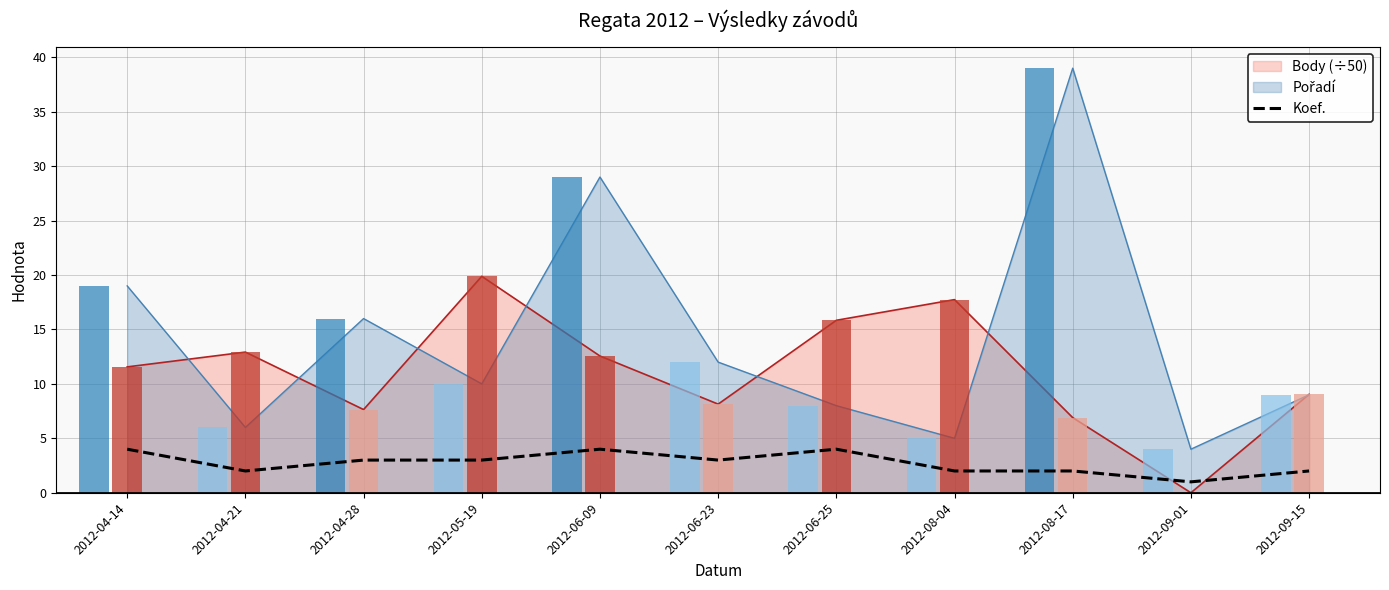

Where does the data first go above 3?

2012-04-14